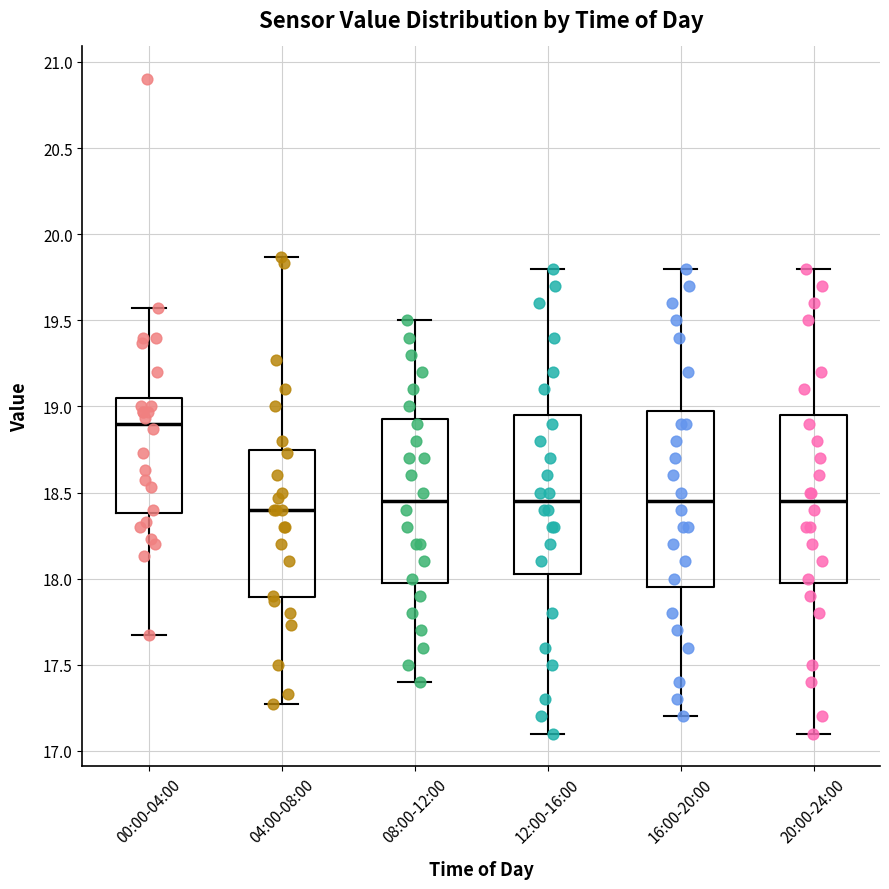

Which box's median line is the highest?

00:00-04:00